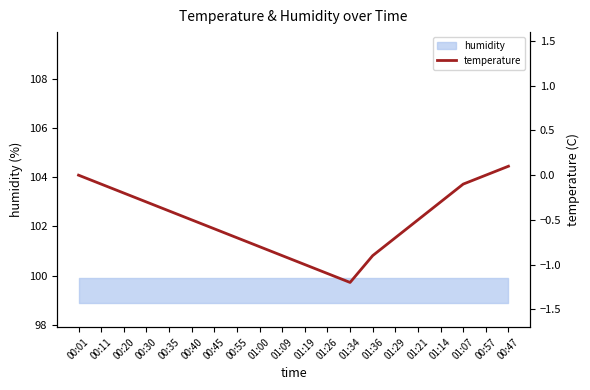

At which label does the data first exceed 0?

00:47